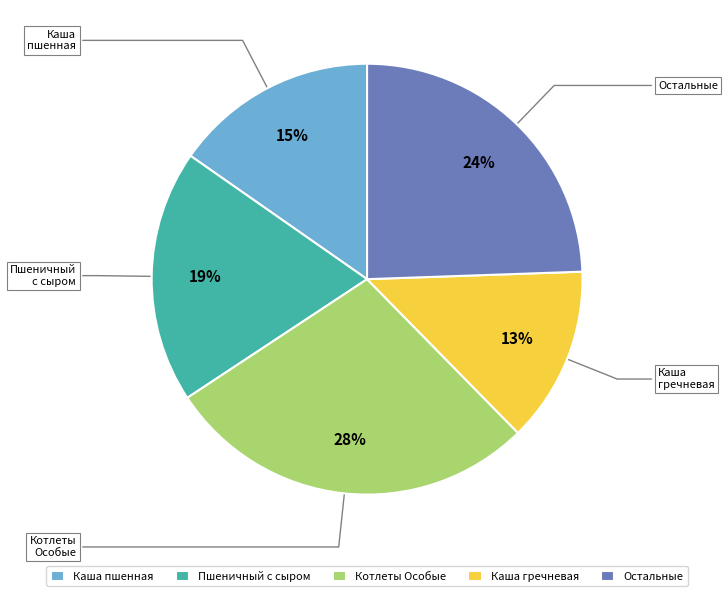

To the nearest percent, what portion does Остальные represent?

24%